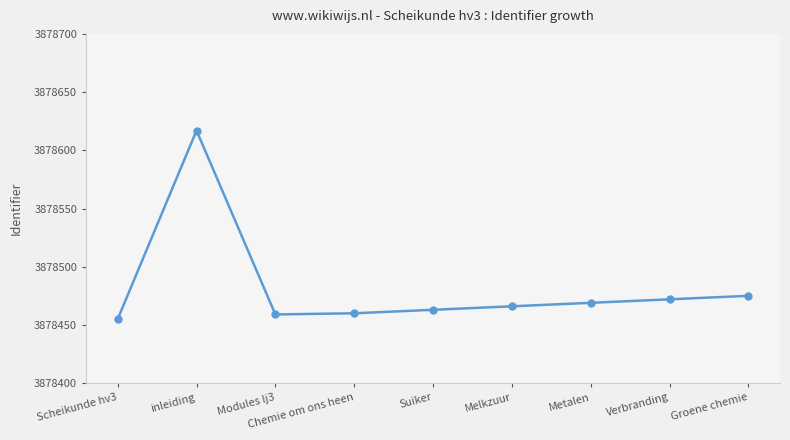

Approximately how many times larger is the value at Metalen compared to Chemie om ons heen?

1.0